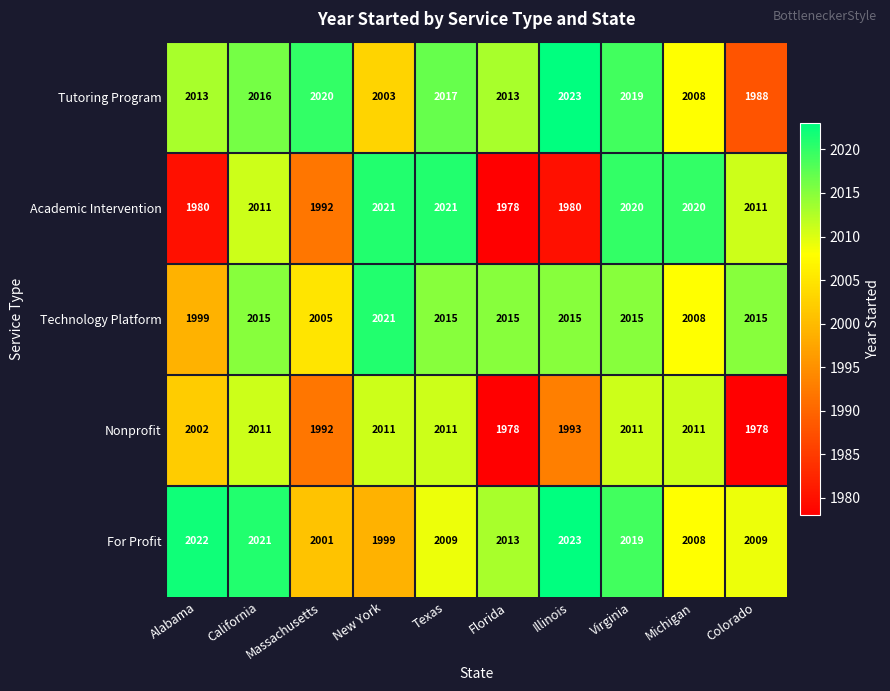

Which series has the widest spread of values?

Academic Intervention